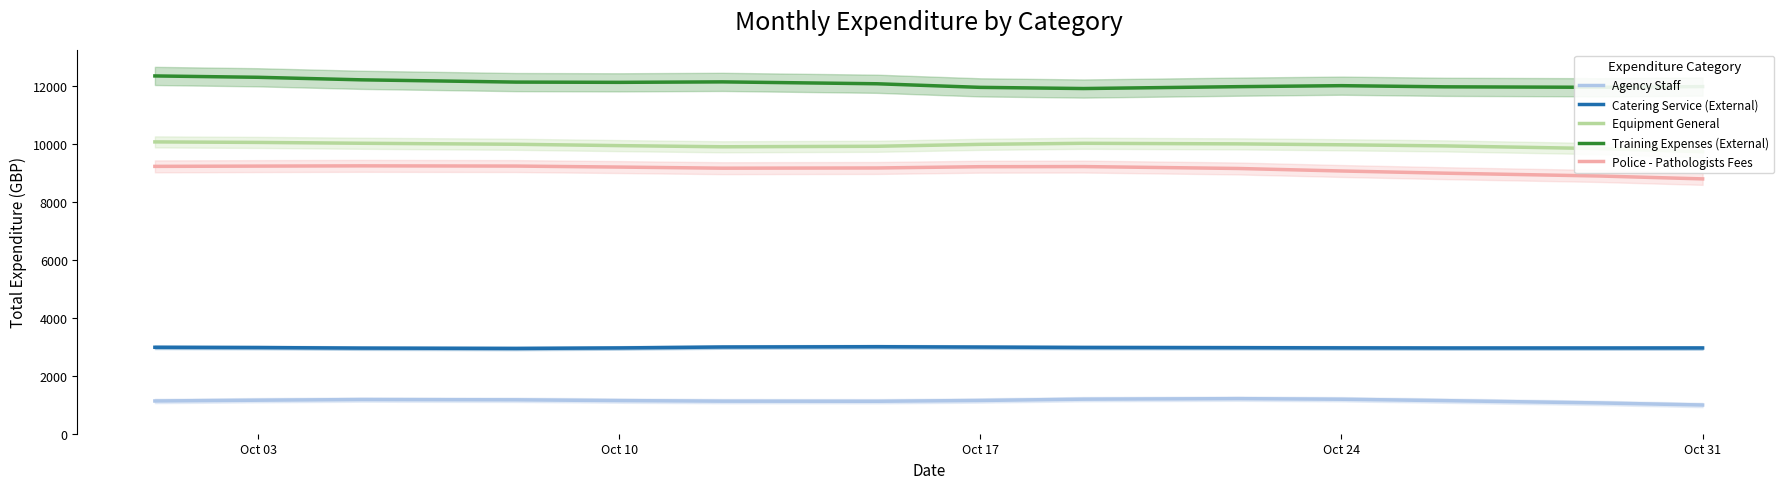

What is the highest value of the Agency Staff series?

1209.0